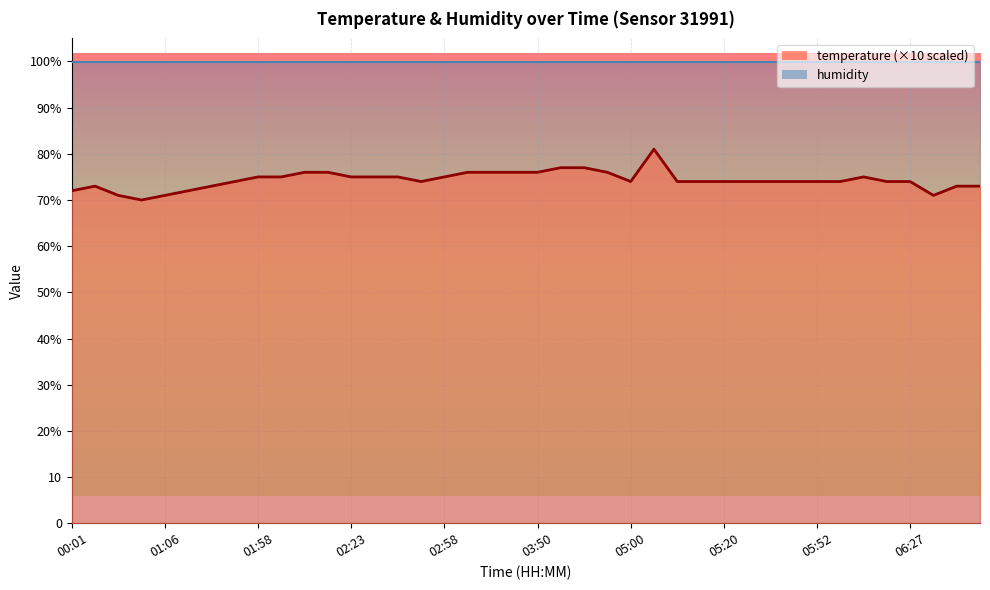

What is the change in value from 03:33 to 06:09?

-1